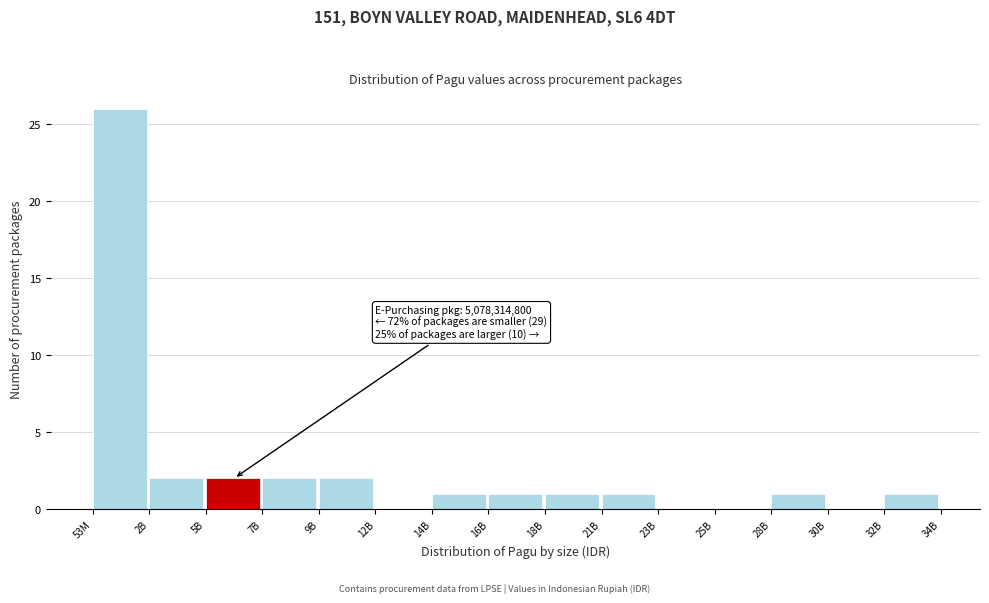

Reading right to left, what are all the values shown in this chart?

32B=1	30B=0	28B=1	25B=0	23B=0	21B=1	18B=1	16B=1	14B=1	12B=0	9B=2	7B=2	5B=2	2B=2	53M=26